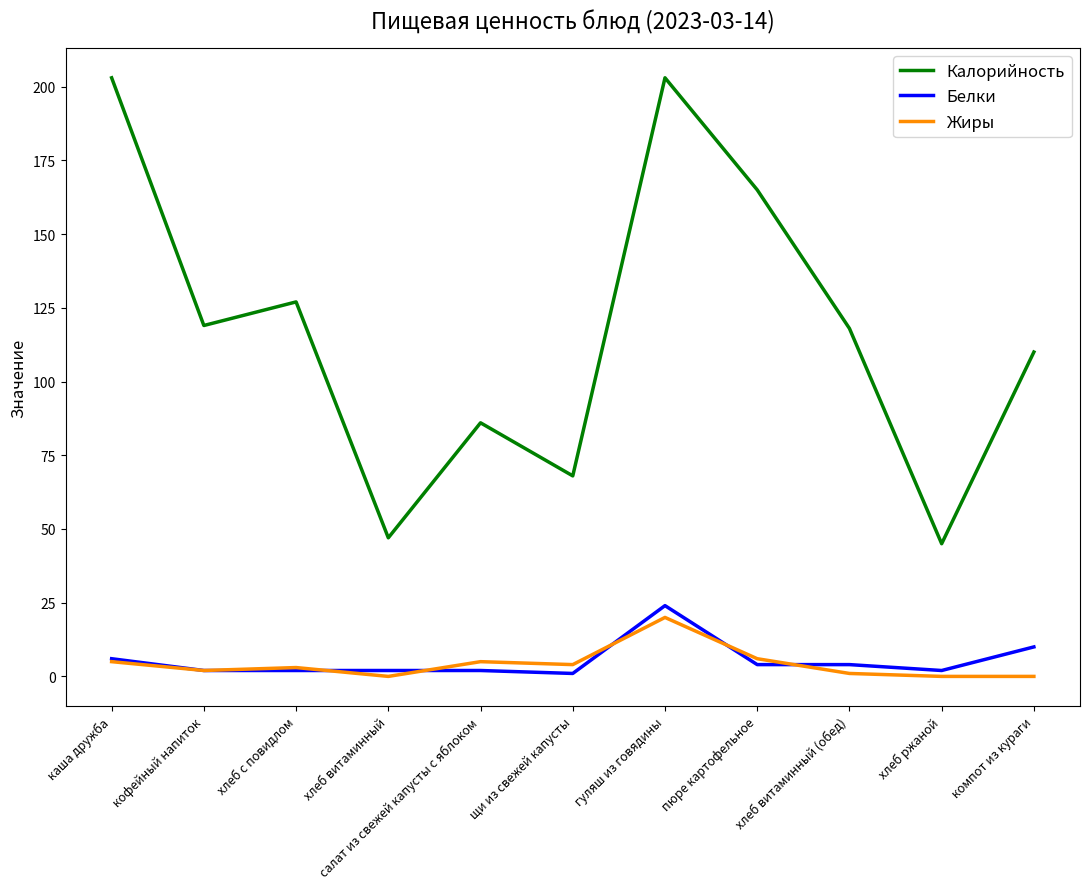

At which category is the sum across all series the highest?

гуляш из говядины